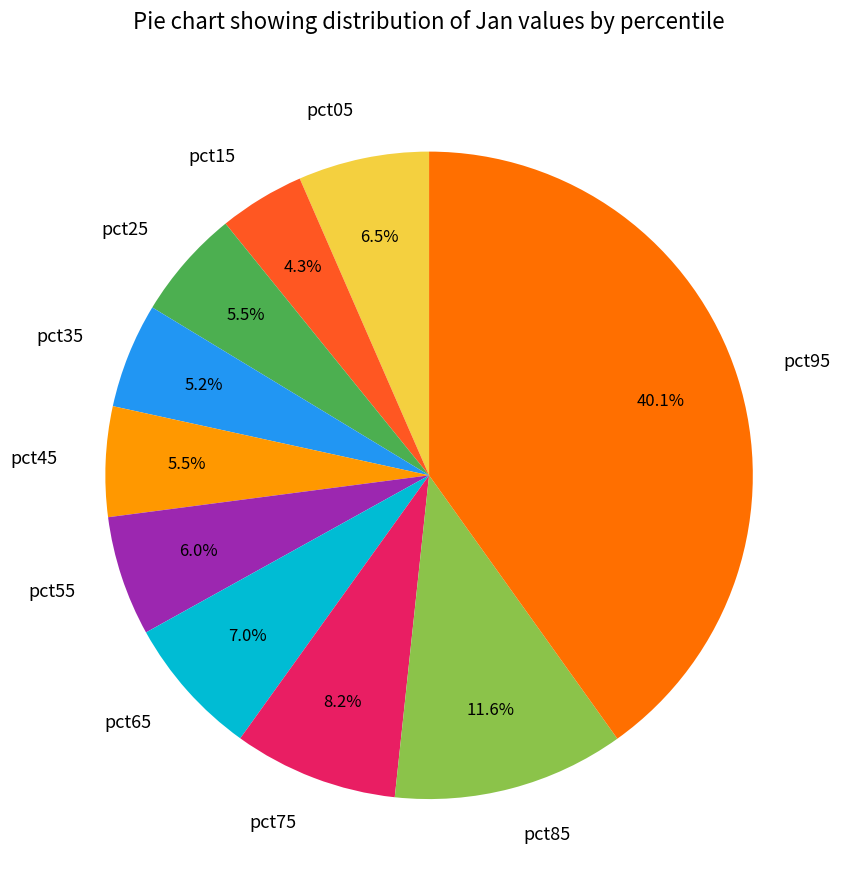

To the nearest percent, what is the difference between the largest and smallest slice percentages?

36%